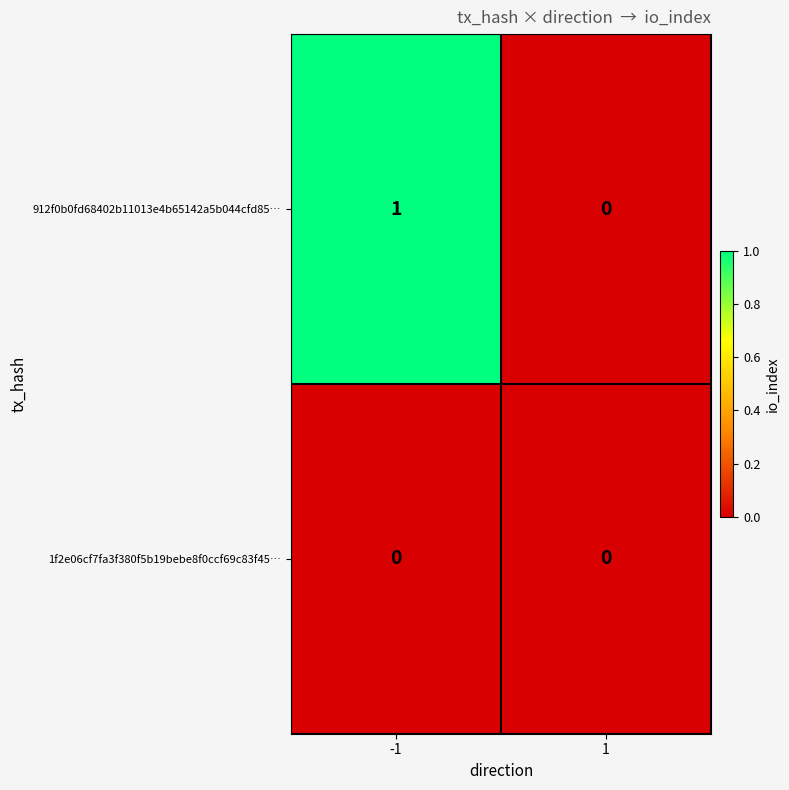

Is the value of 912f0b0fd68402b11013e4b65142a5b044cfd85… at -1 greater than the value of 1f2e06cf7fa3f380f5b19bebe8f0ccf69c83f45… at -1?

Yes